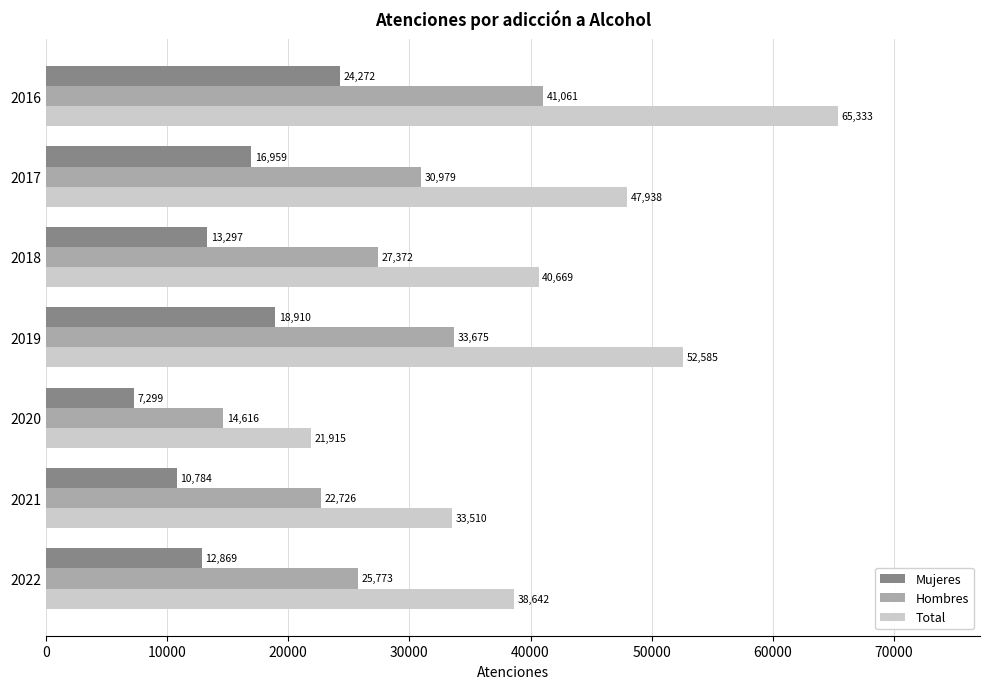

What is the average value of the Hombres series?

28029